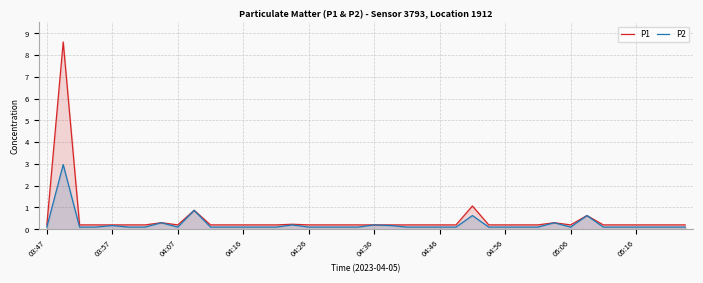

True or false: P1 and P2 cross at least once.

False